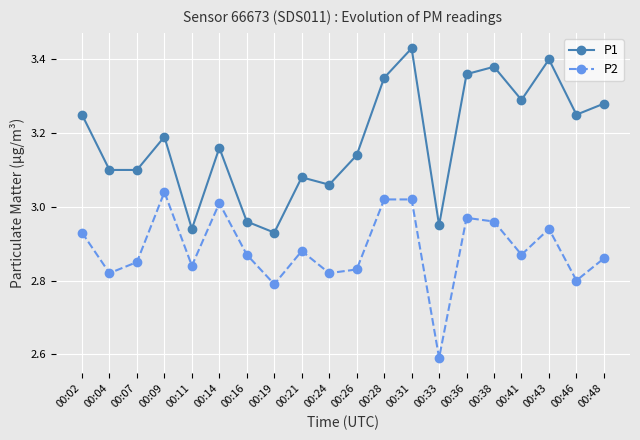

The P2 series shows 4.5 at 00:11. True or false?

False